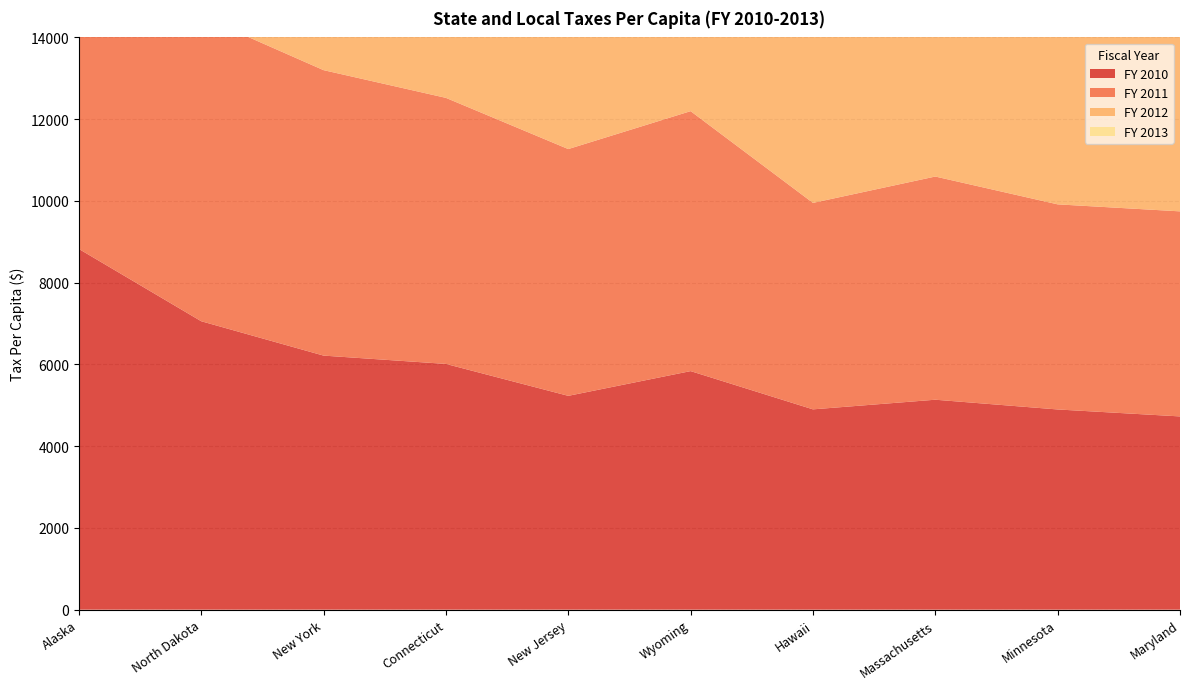

Reading right to left, what are all the values shown in this chart?

FY 2010: Maryland=4727.6	Minnesota=4897.8	Hawaii=4900.4	Massachusetts=5136.1	New Jersey=5231.0	Wyoming=5836.1	Connecticut=6012.0	New York=6215.4	North Dakota=7056.4	Alaska=8824.7
FY 2011: Maryland=5016.7	Minnesota=5017.8	Hawaii=5051.0	Massachusetts=5460.2	New Jersey=6037.3	Wyoming=6359.4	Connecticut=6508.8	New York=6983.6	North Dakota=7460.2	Alaska=10215.2
FY 2012: Maryland=5169.7	Minnesota=5256.4	Hawaii=5377.0	Massachusetts=5602.0	New Jersey=6089.9	Wyoming=6775.2	Connecticut=6952.4	New York=7772.5	North Dakota=9670.7	Alaska=11996.1
FY 2013: Maryland=5511.0	Minnesota=5589.6	Hawaii=5773.5	Massachusetts=5768.5	New Jersey=6331.6	Wyoming=5857.5	Connecticut=7268.5	New York=8083.4	North Dakota=9098.3	Alaska=9291.4